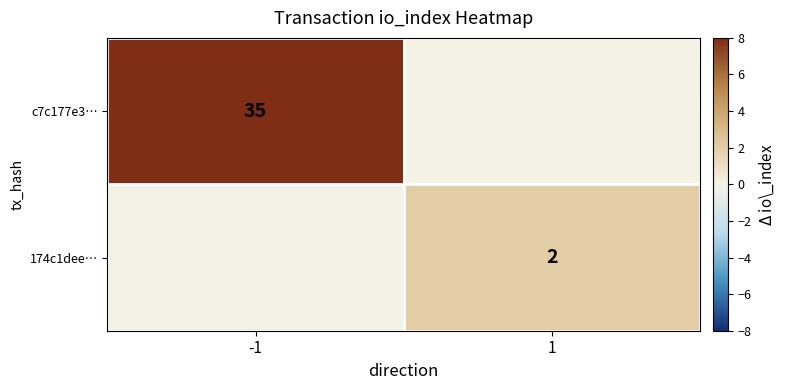

Is it true that c7c177e3… equals 35 at -1?

True